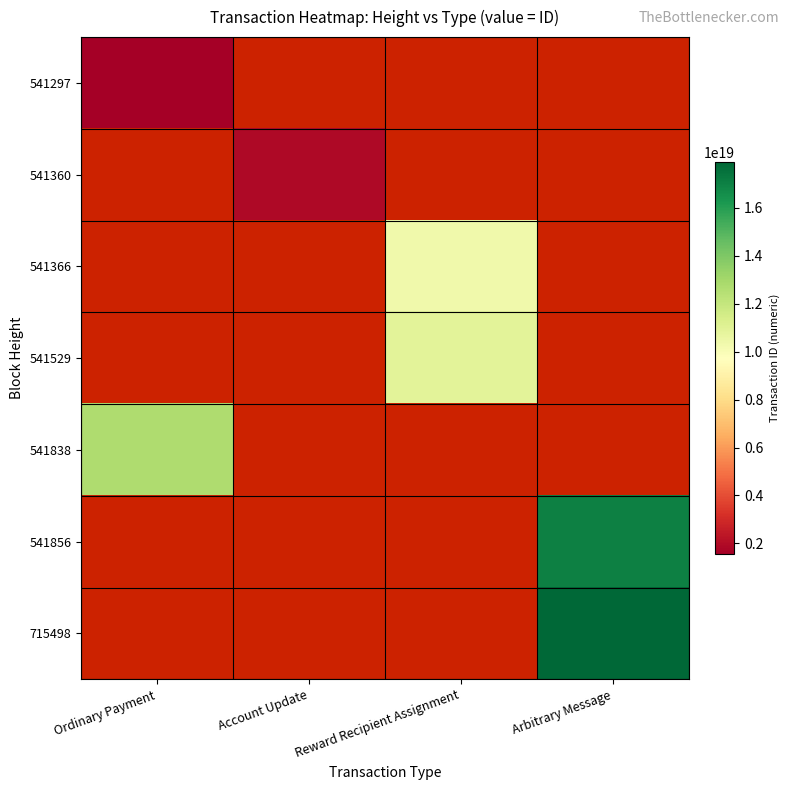

Is the value of 541856 at Account Update greater than the value of 541529 at Arbitrary Message?

No